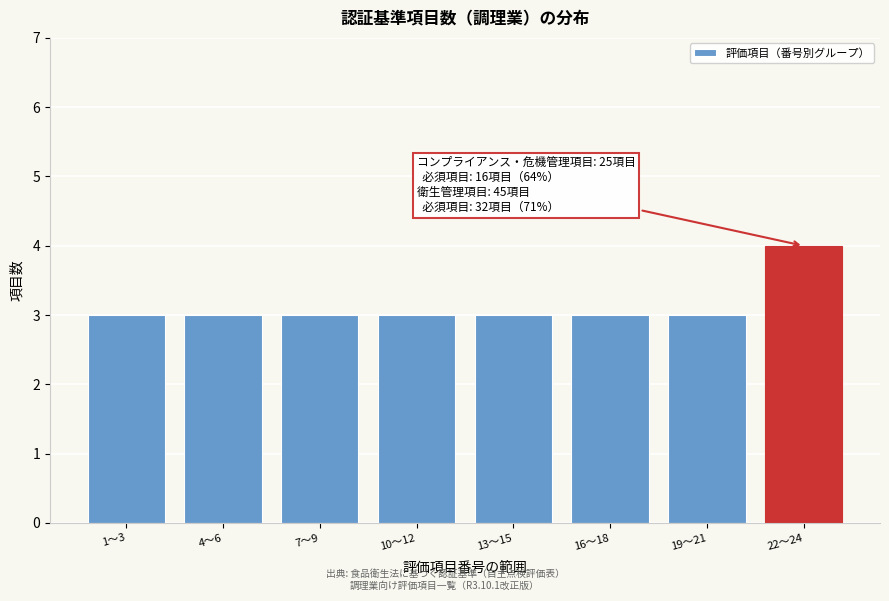

Reading left to right, what are all the values shown in this chart?

1〜3=3	4〜6=3	7〜9=3	10〜12=3	13〜15=3	16〜18=3	19〜21=3	22〜24=4